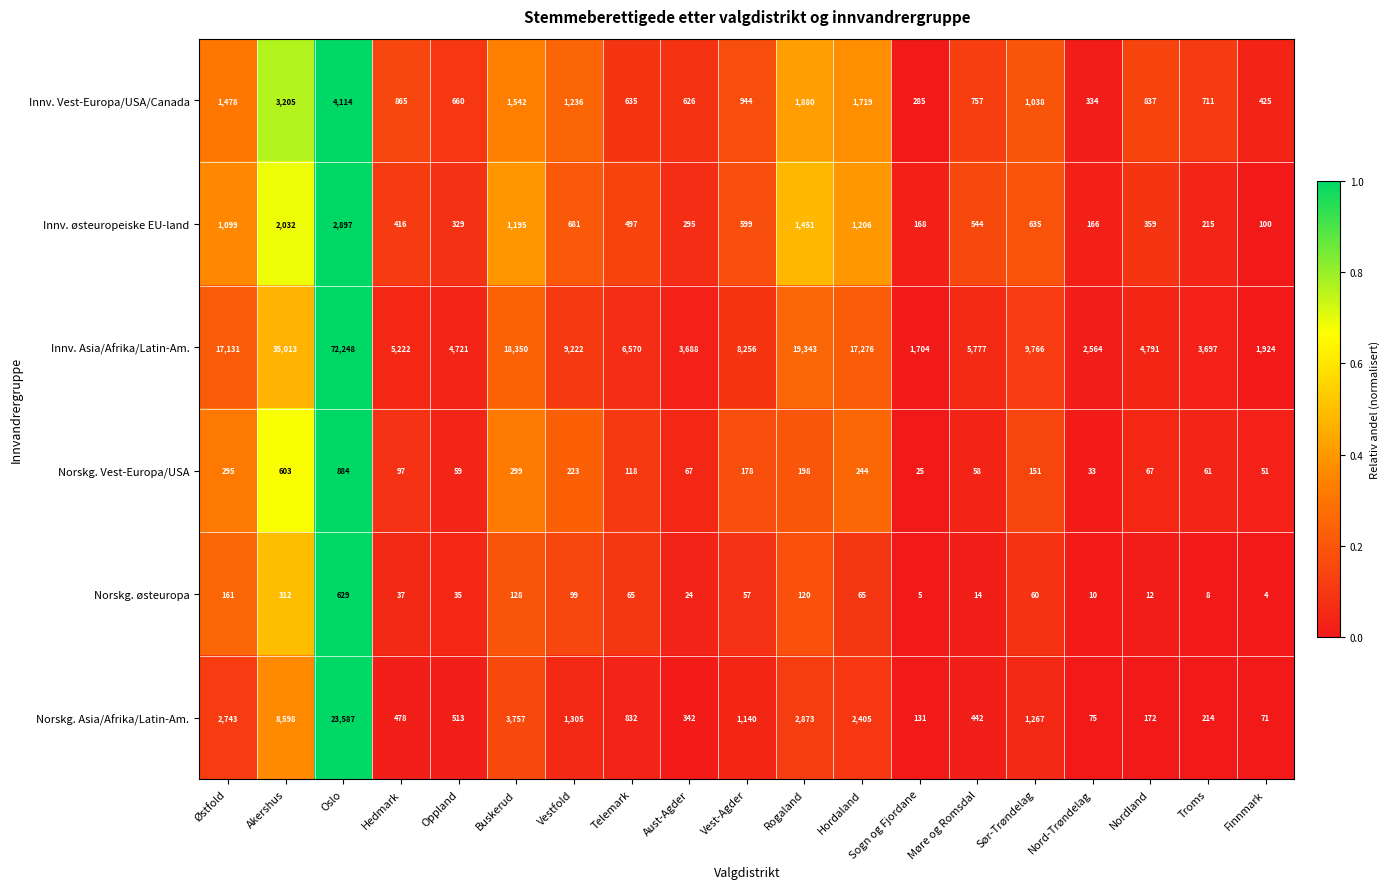

List the series in order of their peak value, lowest first.

Norskg. østeuropa, Norskg. Vest-Europa/USA, Innv. østeuropeiske EU-land, Innv. Vest-Europa/USA/Canada, Norskg. Asia/Afrika/Latin-Am., Innv. Asia/Afrika/Latin-Am.